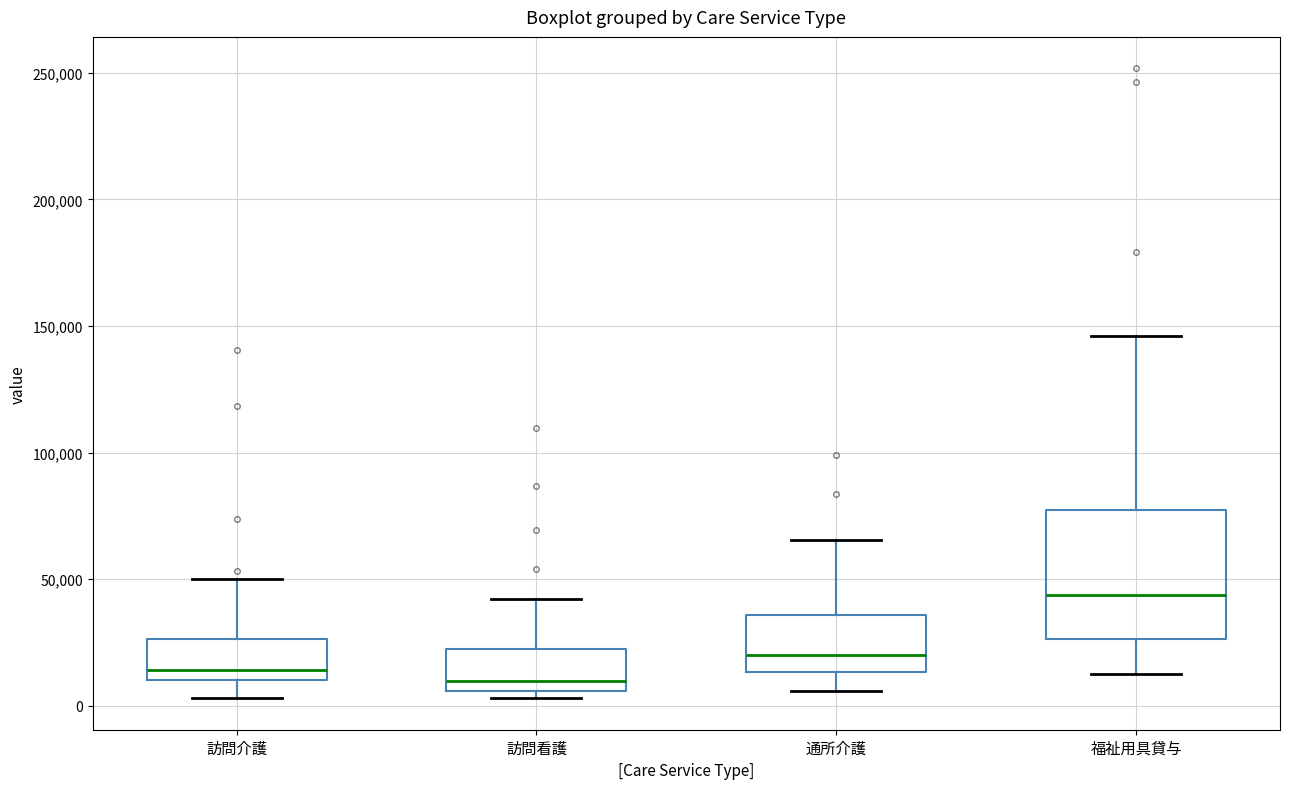

Reading left to right, transcribe this box plot: for each box, give where its median line is, the range the box spans, and where its two whiskers end, as read against the y-axis. The values are not printed on the chart, so give them approximately, as read against the axis.

訪問介護: median 15000, box 10000 to 25000, whiskers 5000 to 50000
訪問看護: median 10000, box 5000 to 25000, whiskers 5000 (just below the box's lower edge) to 40000
通所介護: median 20000, box 15000 to 35000, whiskers 5000 to 65000
福祉用具貸与: median 45000, box 25000 to 75000, whiskers 15000 to 145000